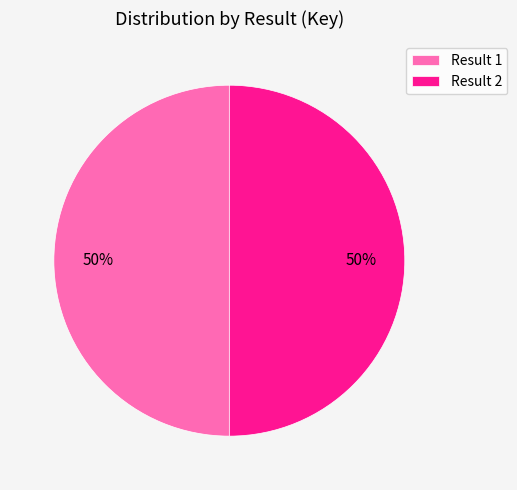

Combined, do Result 1 and Result 2 account for over 50%?

Yes